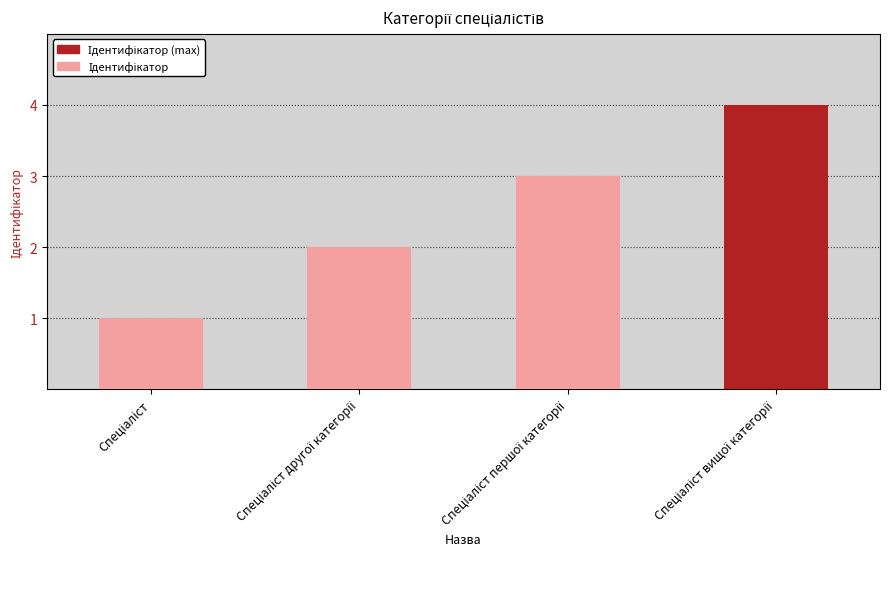

What is the smallest value displayed?

1